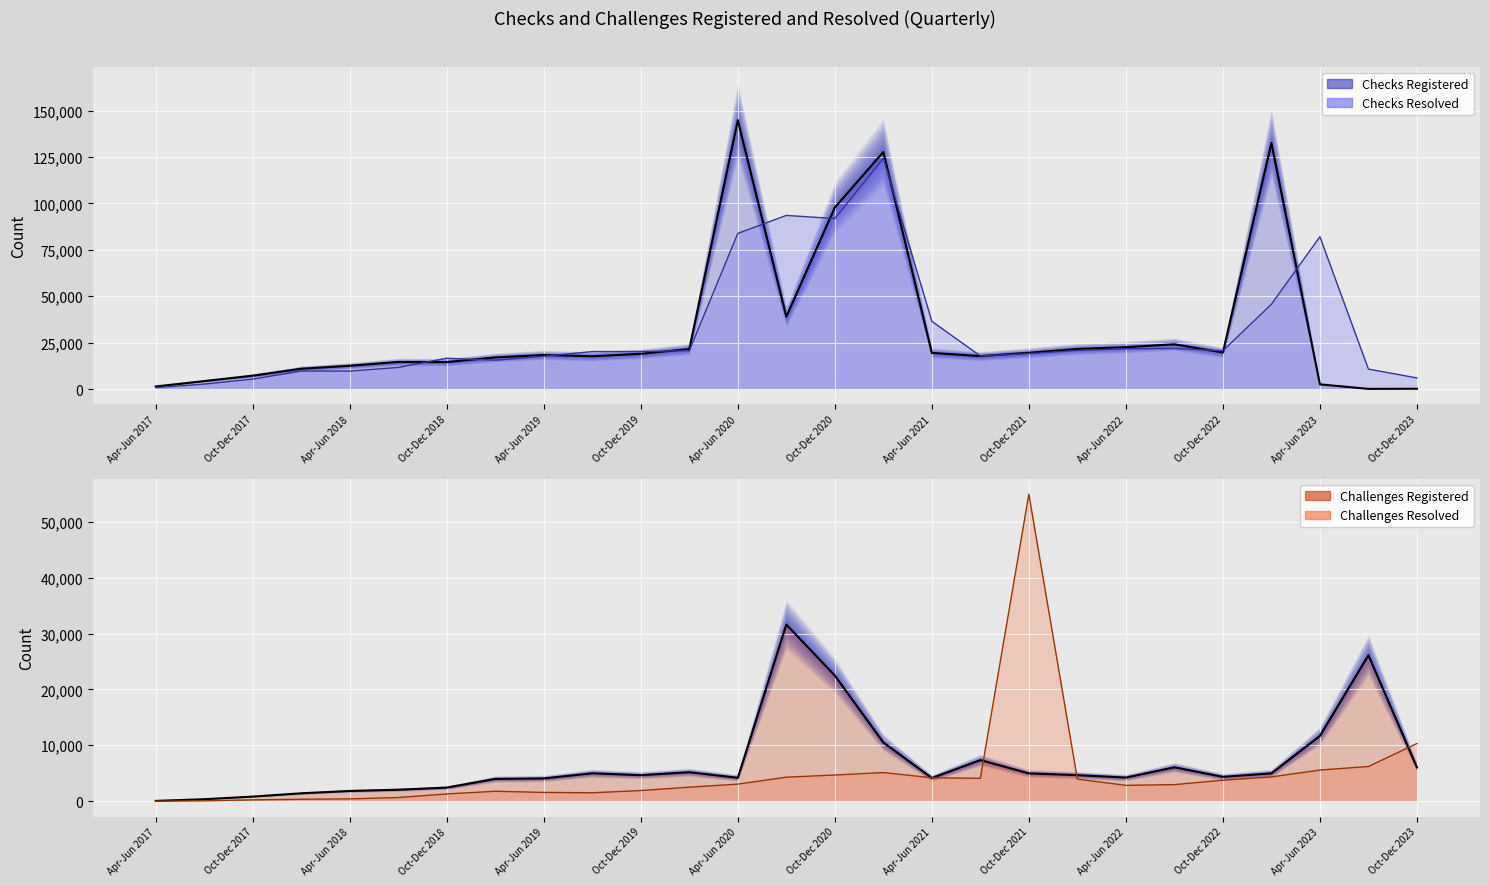

How many values in the Challenges Resolved series exceed 2960?

13